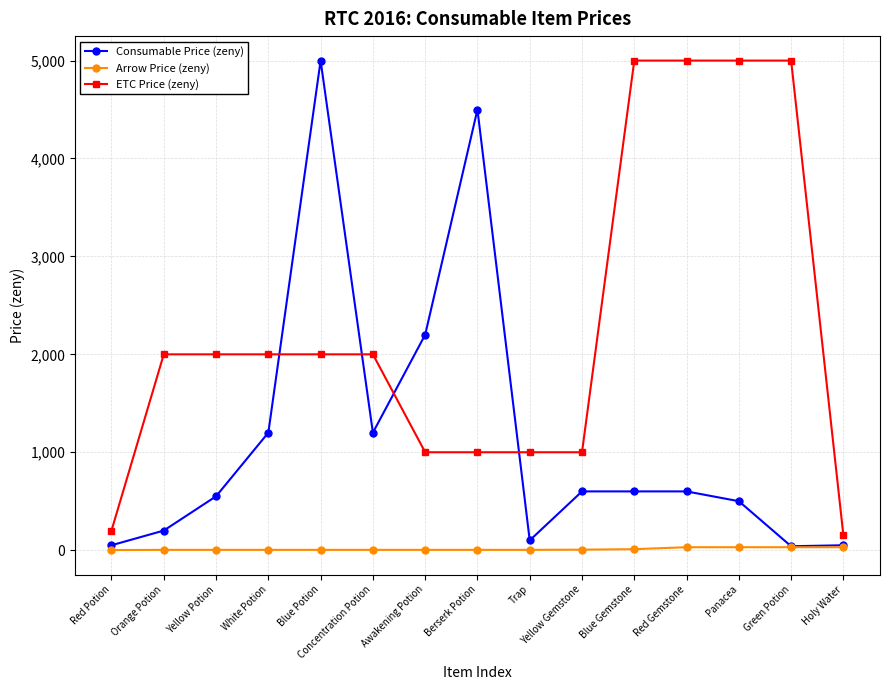

What is the spread (max minus min) of values at Red Potion?

199